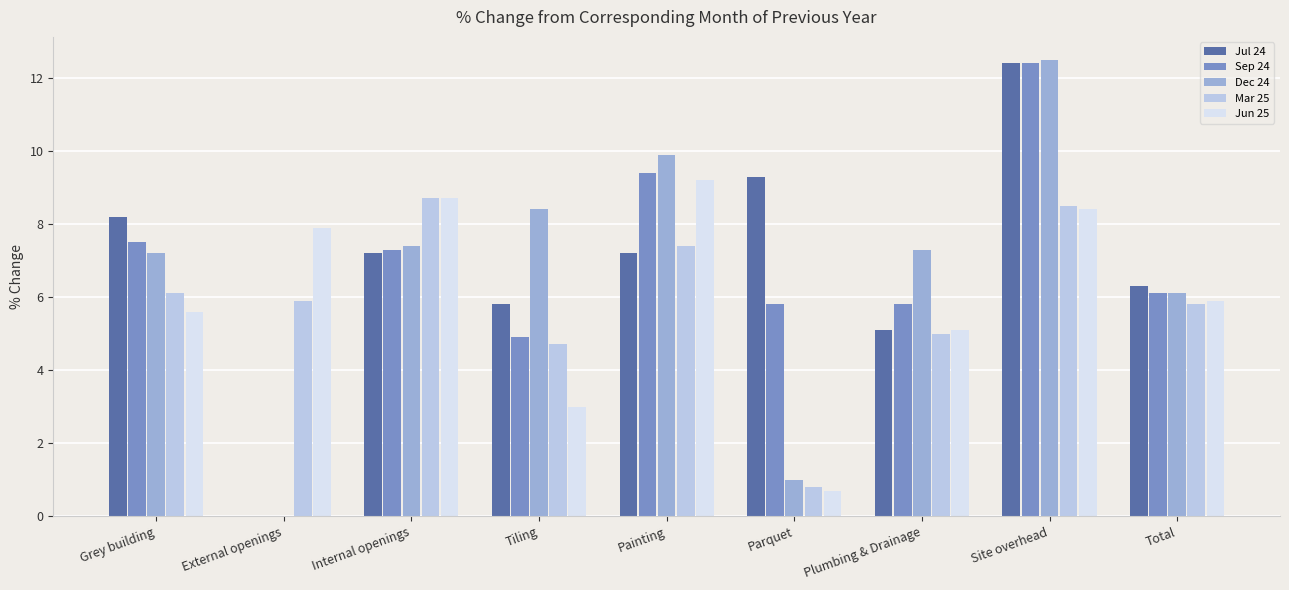

What is the sum of all Mar 25 values?

52.9